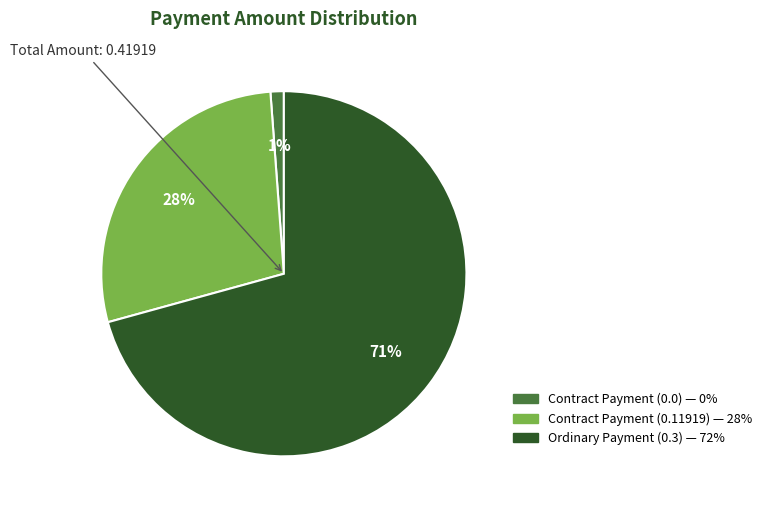

Is the sum of Ordinary Payment (0.3) and Contract Payment (0.11919) greater than half?

Yes